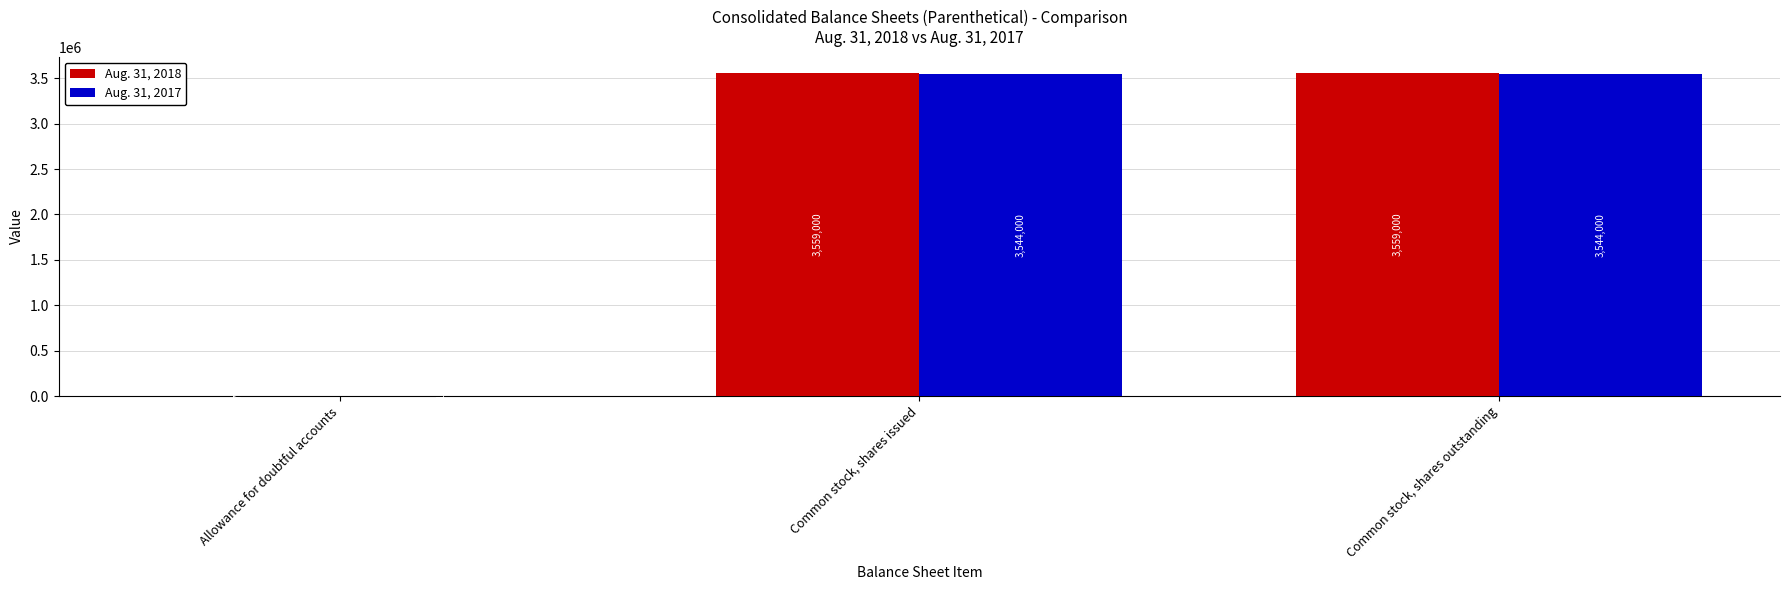

The Aug. 31, 2018 series shows 5725538 at Common stock, shares outstanding. True or false?

False